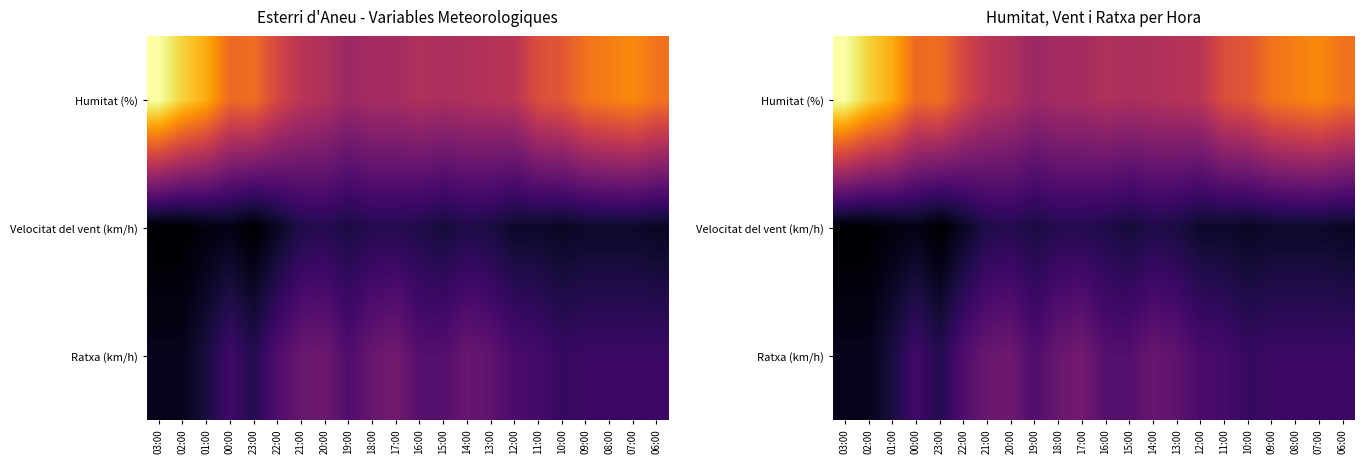

What is the sum of the Humitat (%) values at 14:00 and 02:00?

110